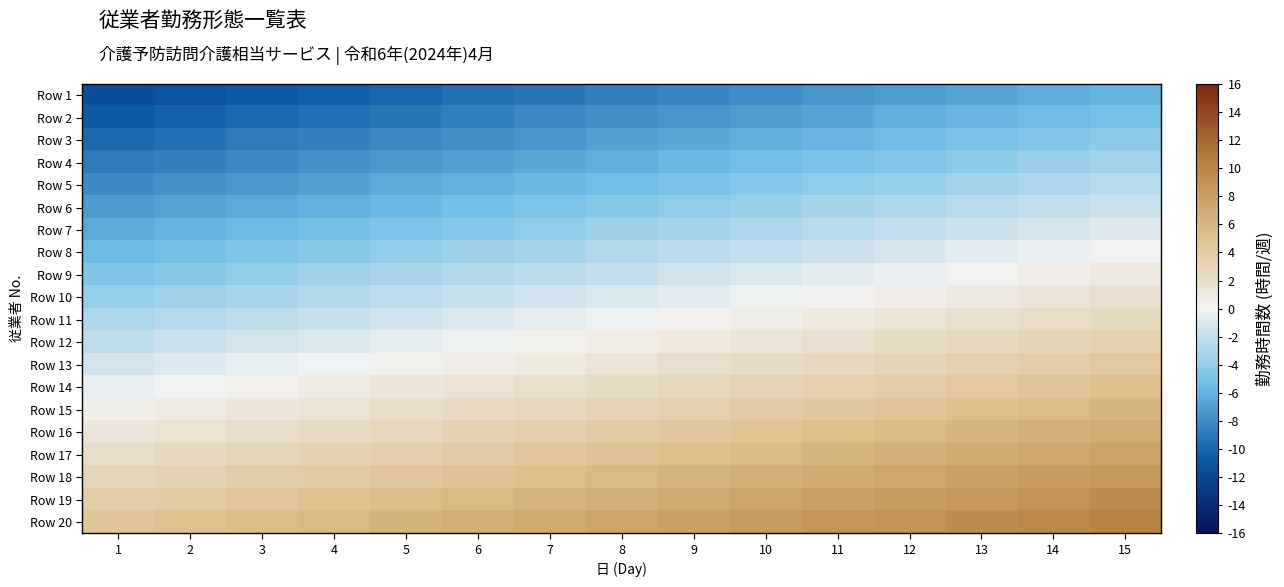

What is the minimum value shown in the chart?

-11.5